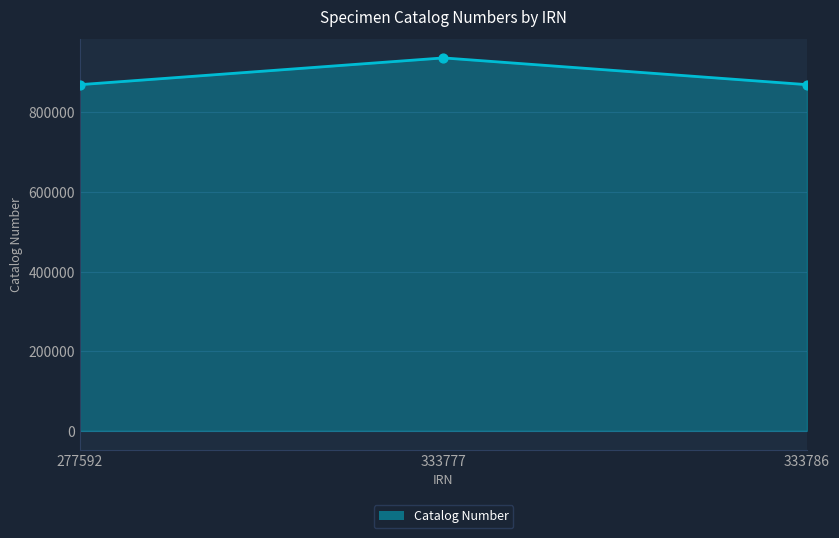

Which has a higher value, 333777 or 333786?

333777